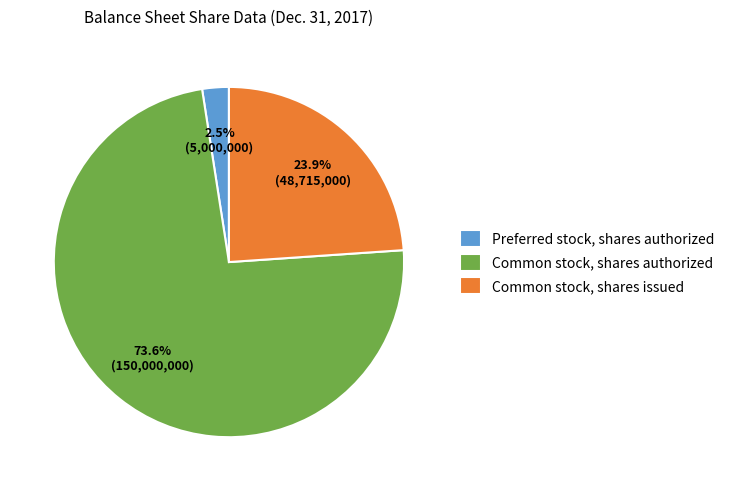

Count the number of slices in the pie.

3